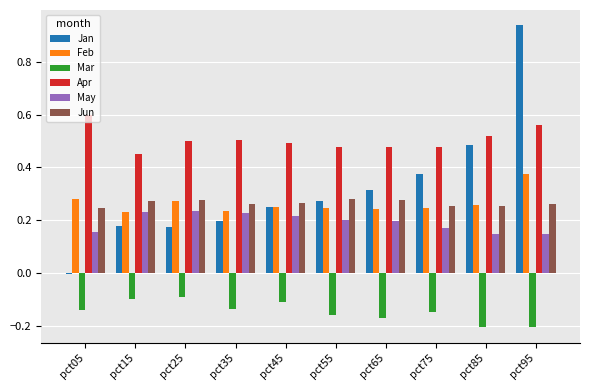

Which series has the largest total across all categories?

Apr